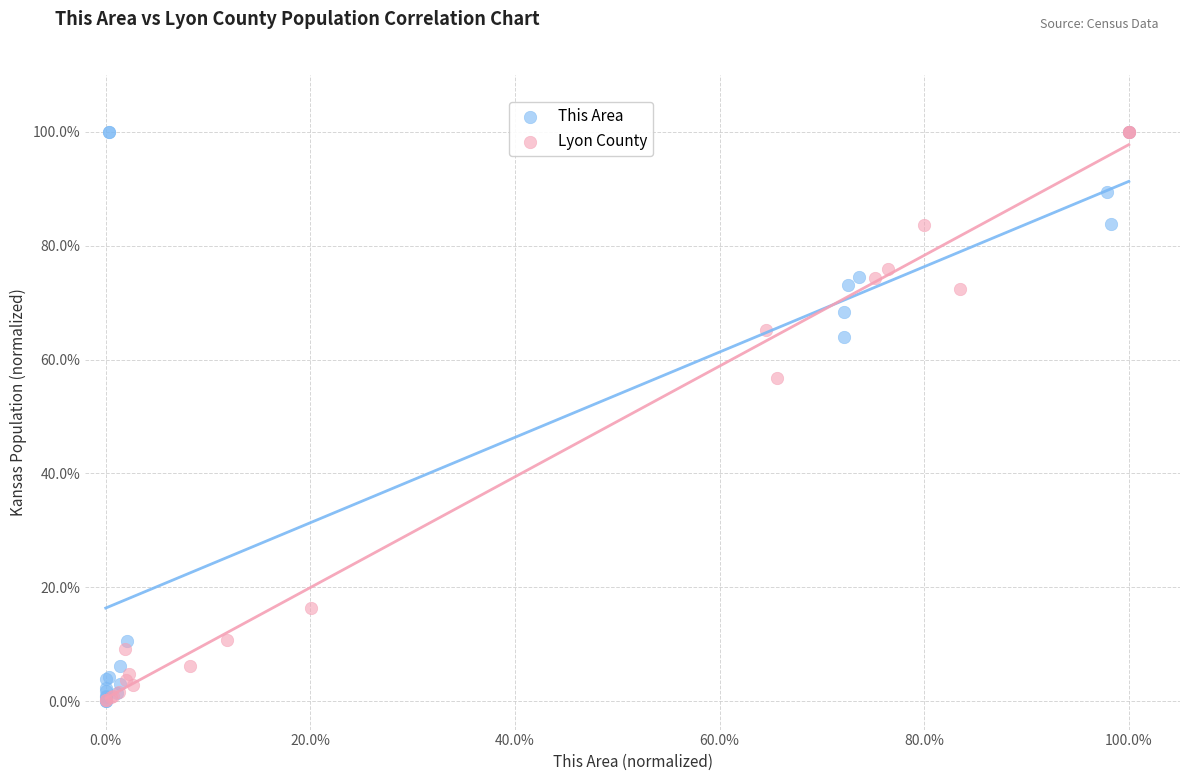

What are all the series names shown in the legend?

This Area, Lyon County